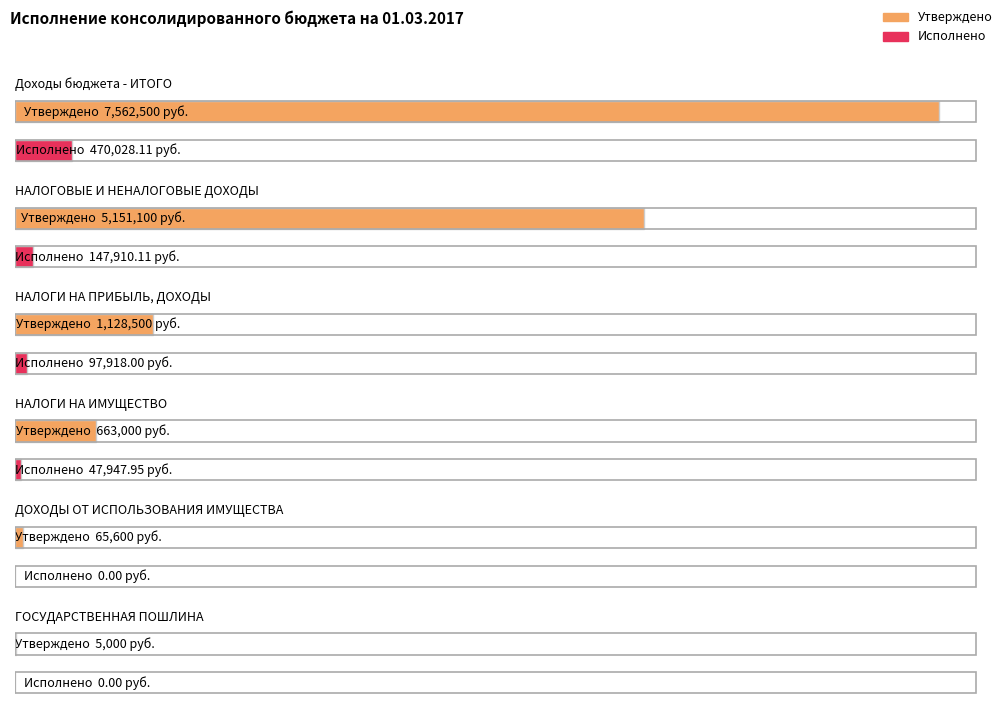

What is the value of the Исполнено bar at the 3rd from the left?

97918.0